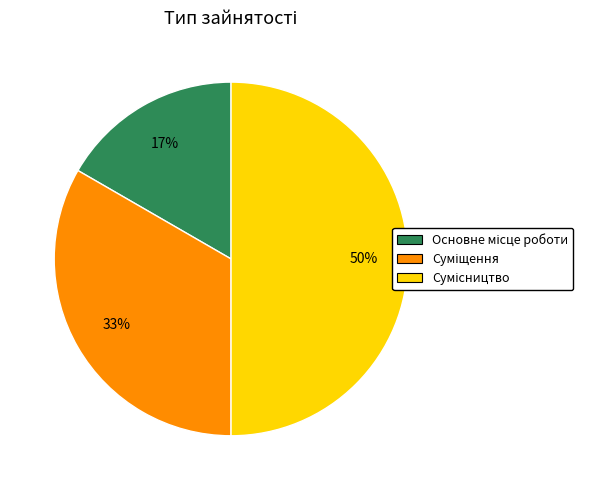

To the nearest percent, what is the average slice percentage?

33%